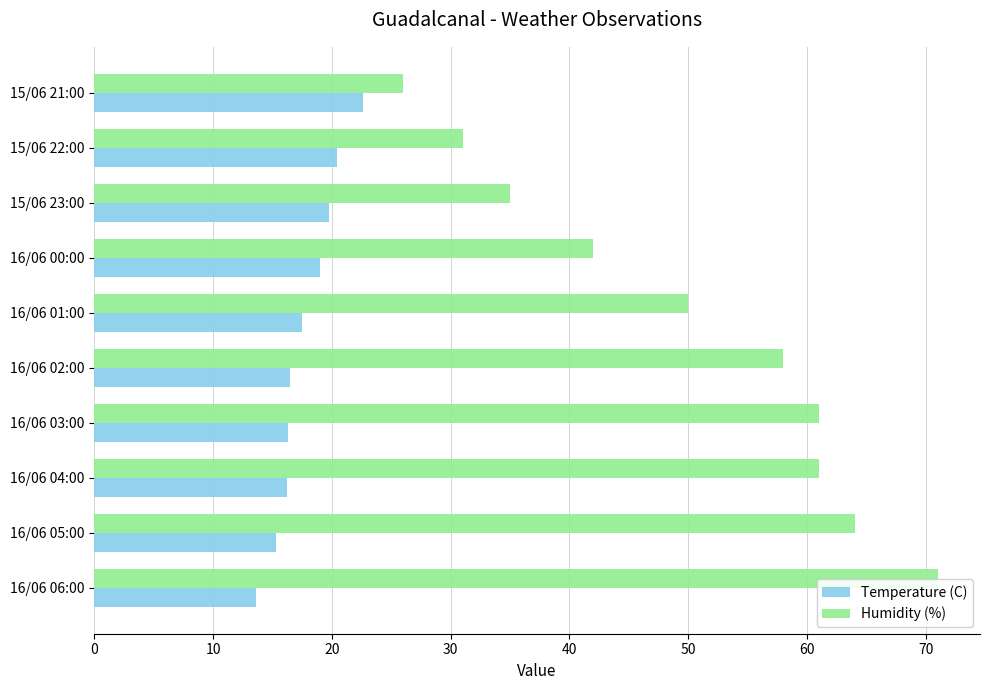

Rank the series at 16/06 01:00 from highest to lowest value.

Humidity (%), Temperature (C)